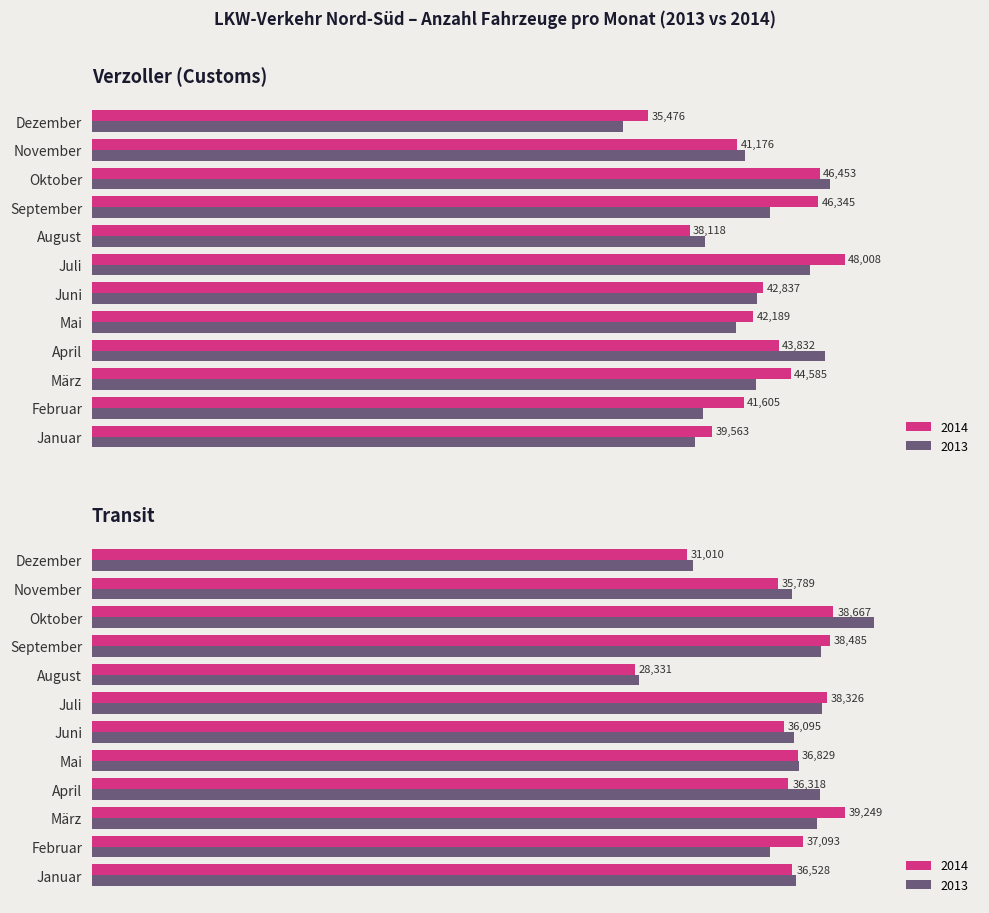

Is it true that Verzoller 2014 equals 32220 at September?

False